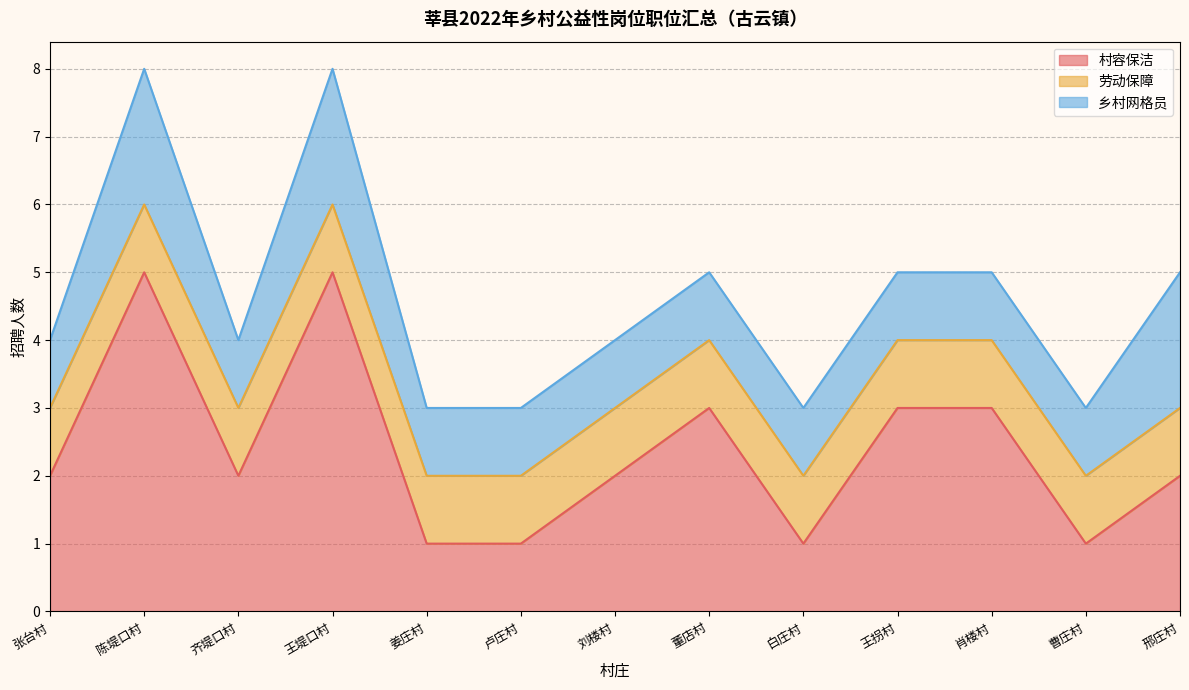

Reading right to left, what are all the values shown in this chart?

村容保洁: 邢庄村=2	曹庄村=1	肖楼村=3	王拐村=3	白庄村=1	董店村=3	刘楼村=2	卢庄村=1	姜庄村=1	王堤口村=5	齐堤口村=2	陈堤口村=5	张台村=2
劳动保障: 邢庄村=1	曹庄村=1	肖楼村=1	王拐村=1	白庄村=1	董店村=1	刘楼村=1	卢庄村=1	姜庄村=1	王堤口村=1	齐堤口村=1	陈堤口村=1	张台村=1
乡村网格员: 邢庄村=2	曹庄村=1	肖楼村=1	王拐村=1	白庄村=1	董店村=1	刘楼村=1	卢庄村=1	姜庄村=1	王堤口村=2	齐堤口村=1	陈堤口村=2	张台村=1